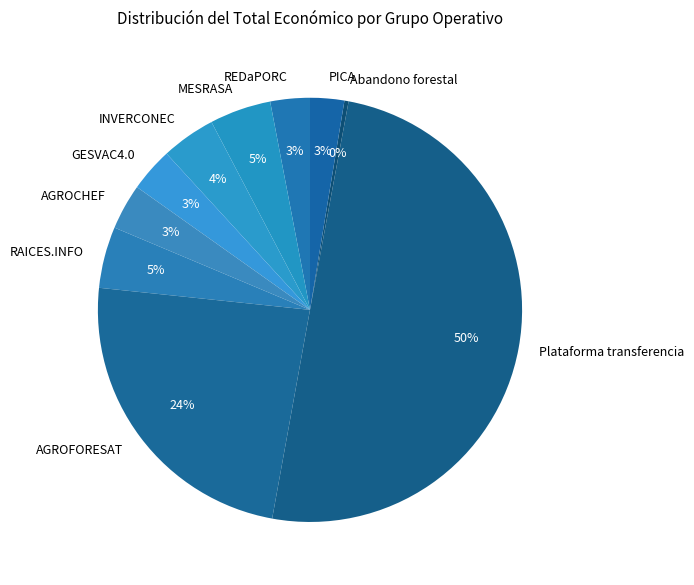

Count the number of slices in the pie.

10